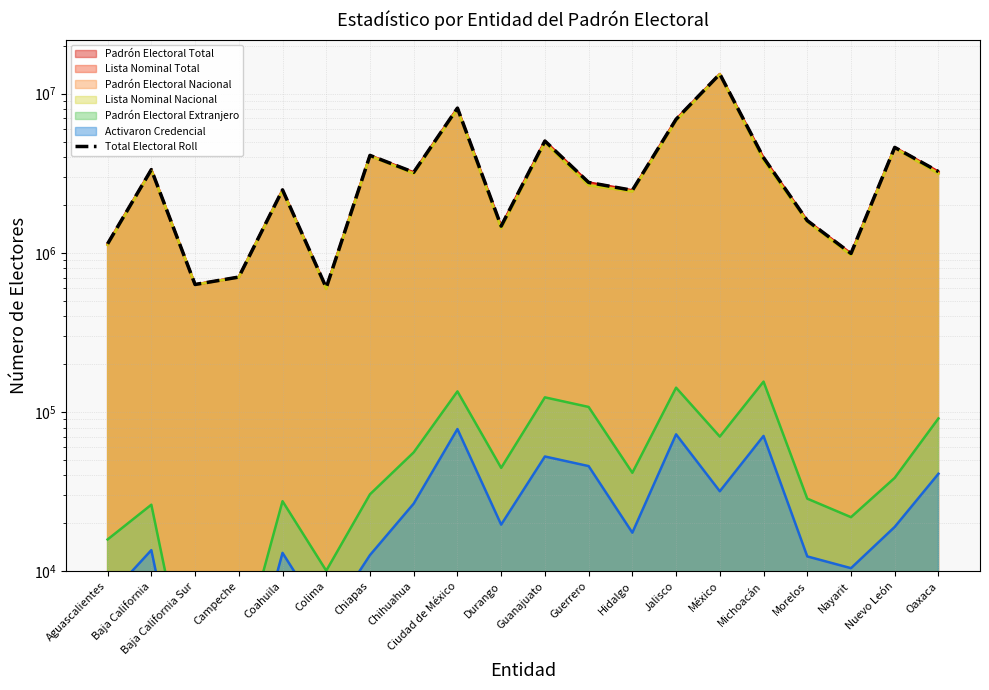

What is the minimum value shown in the chart?

604297